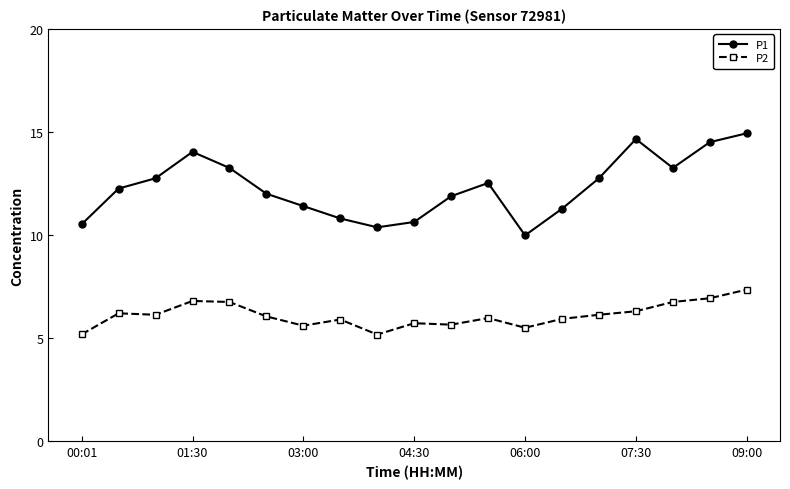

True or false: P2 and P1 intersect in this chart.

False